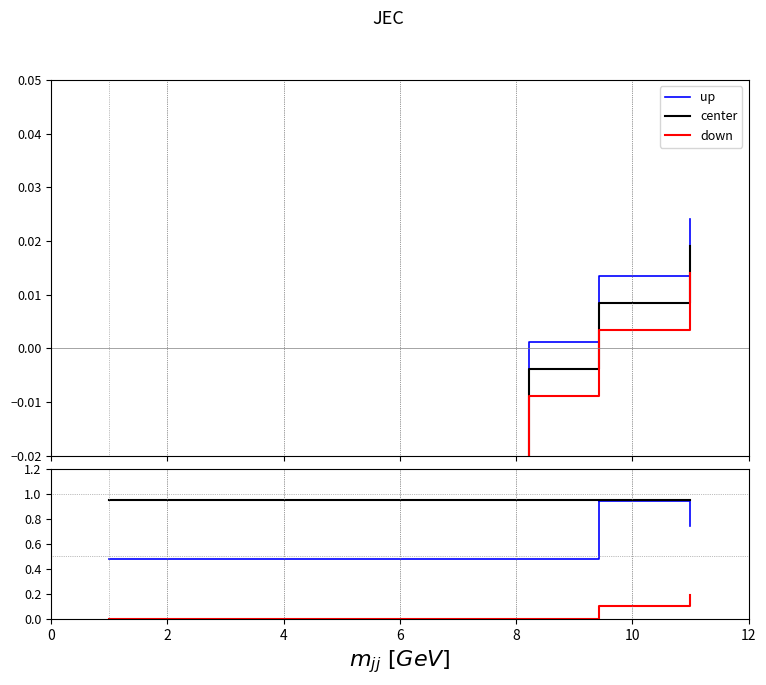

The value of down at 12 is -0.1. True or false?

False